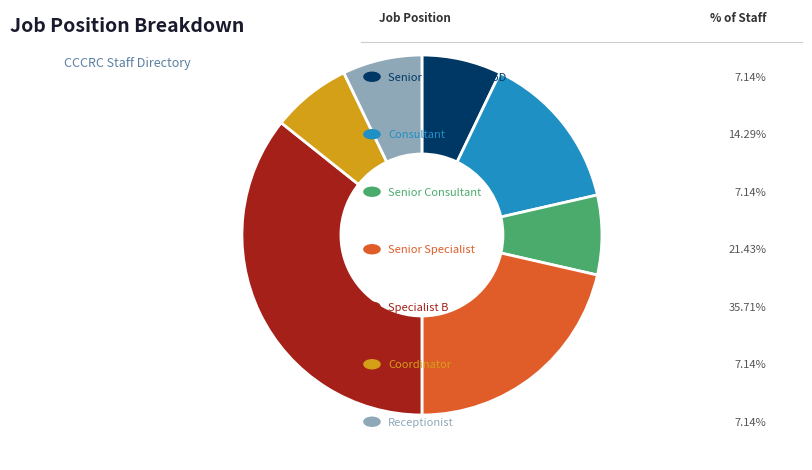

How many segments does this pie chart have?

7